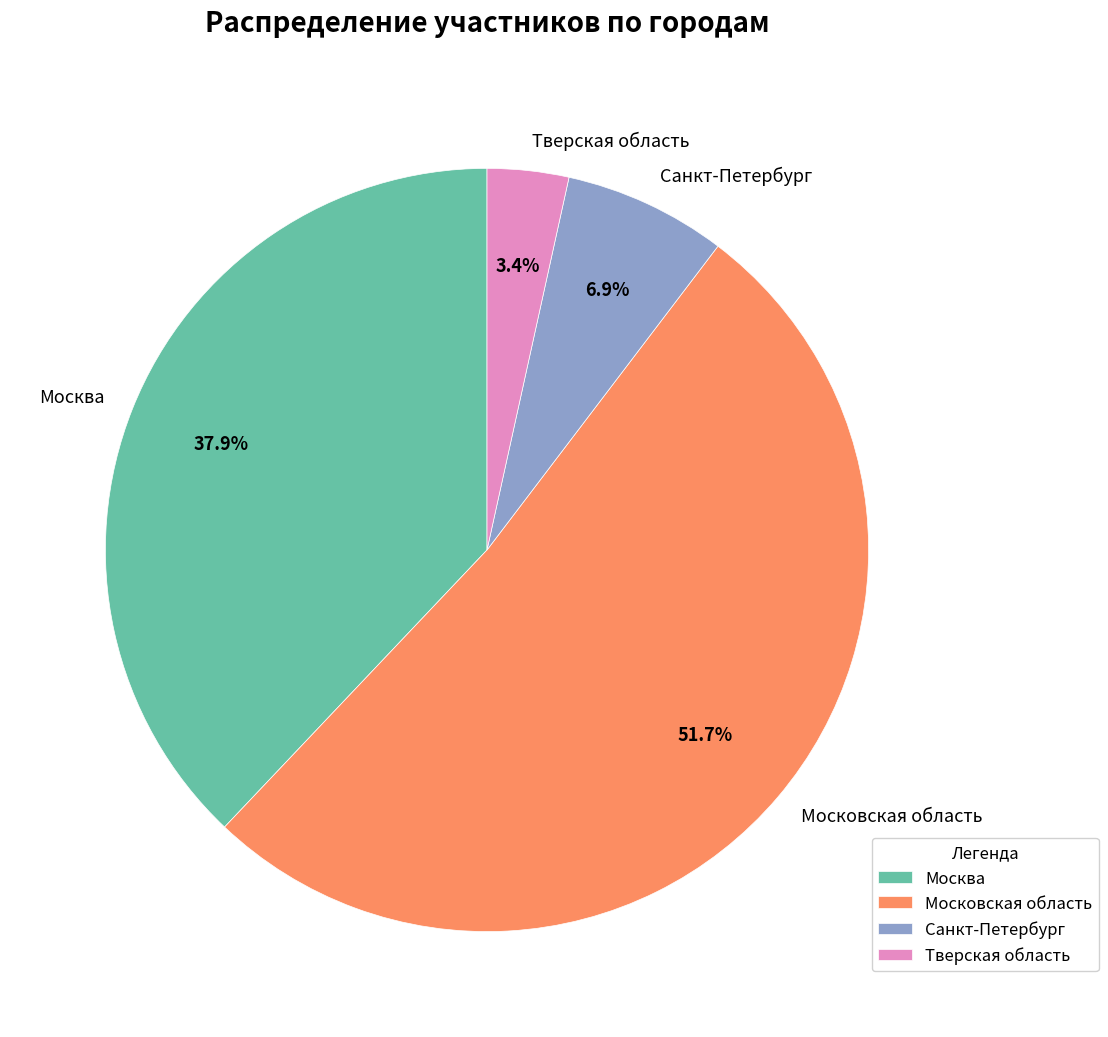

Rank the categories by value from lowest to highest.

Тверская область, Санкт-Петербург, Москва, Московская область